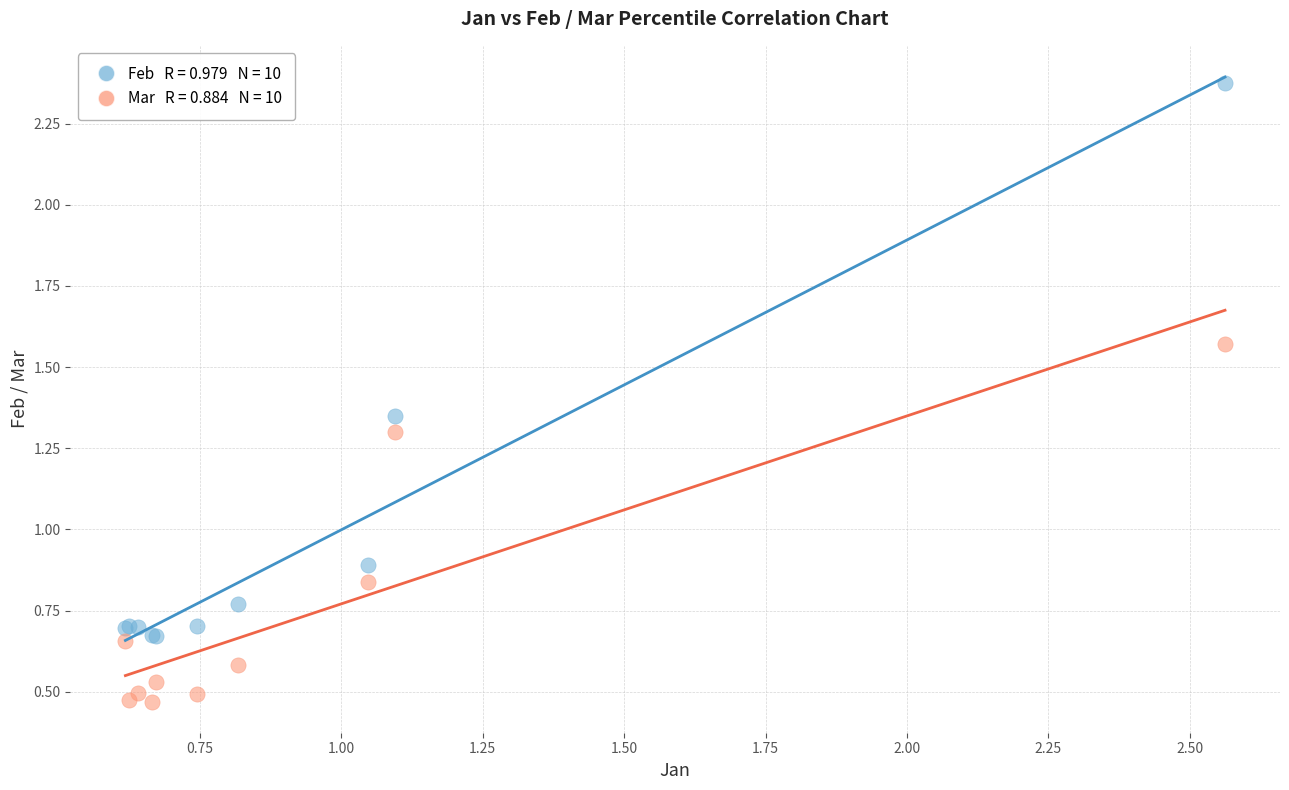

Across all series, what Y value is closest to 1?

0.9